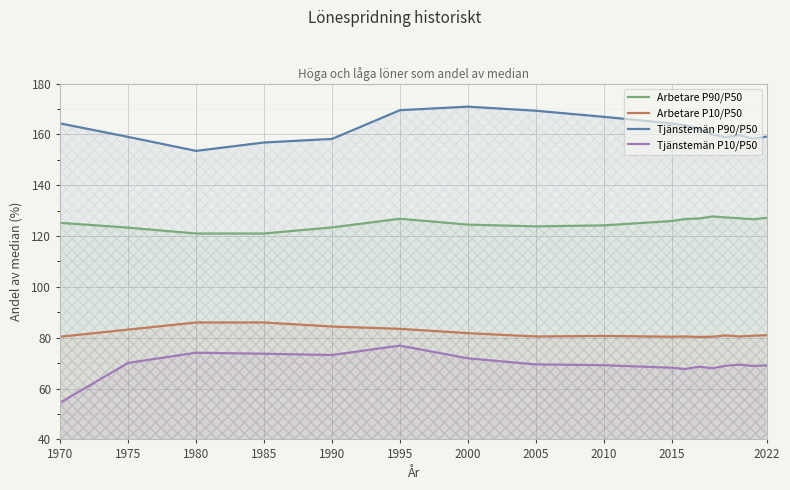

Which series has the largest total across all categories?

Tjänstemän P90/P50